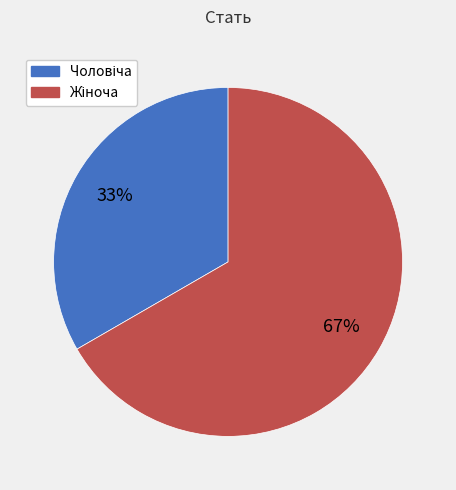

Is there a majority slice in this chart?

Yes